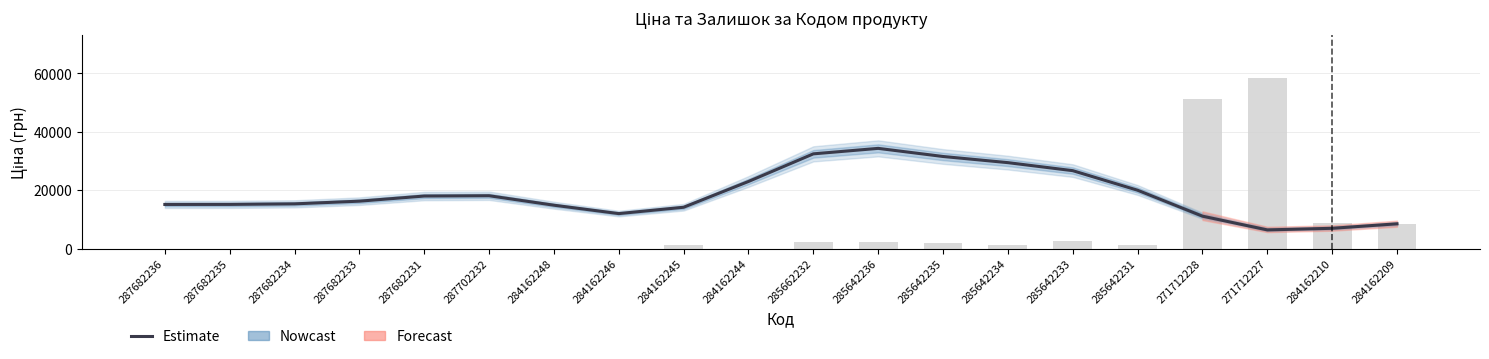

List the labels in order of Ціна (Estimate) value, smallest first.

271712227, 284162210, 284162209, 271712228, 284162246, 284162245, 284162248, 287682236, 287682235, 287682234, 287682233, 287682231, 287702232, 285642231, 284162244, 285642233, 285642234, 285642235, 285662232, 285642236